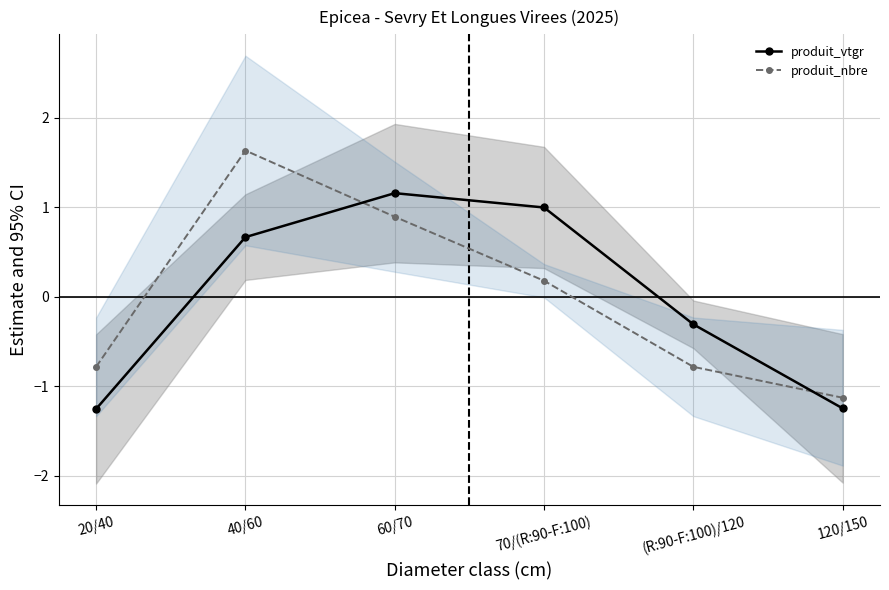

How many produit_vtgr values are between -1 and 0?

1